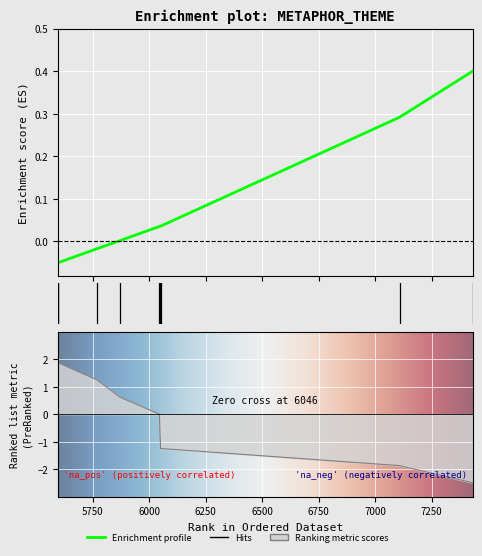

What is the sum of all values?

0.7